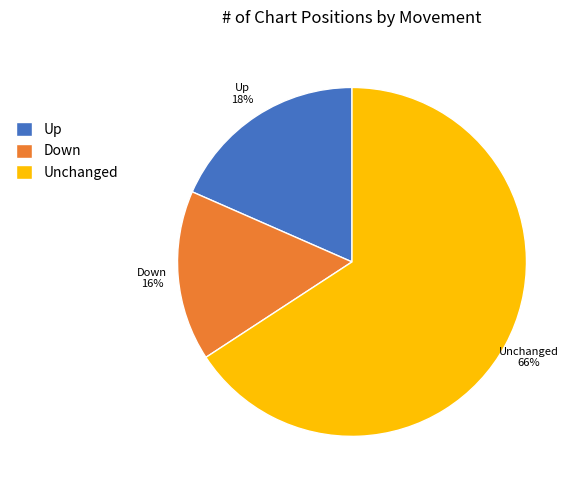

How many segments does this pie chart have?

3